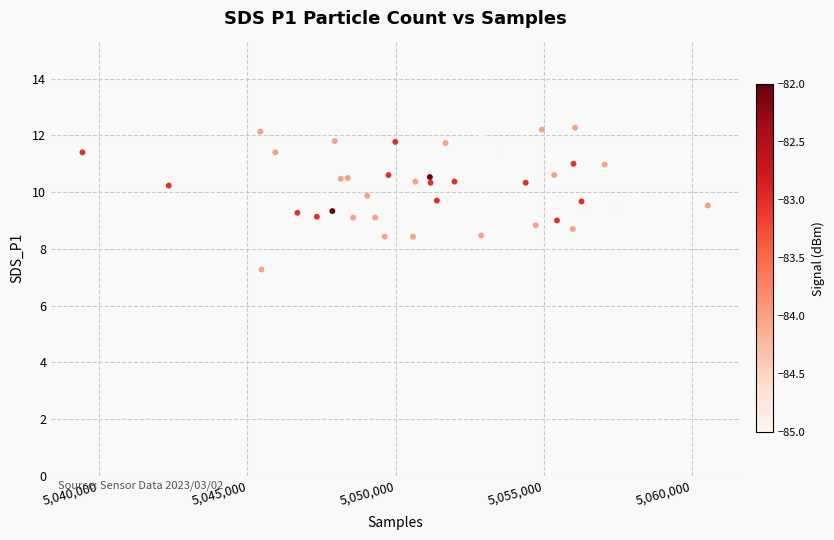

What is the range of X values (max minus min)?

21101.0